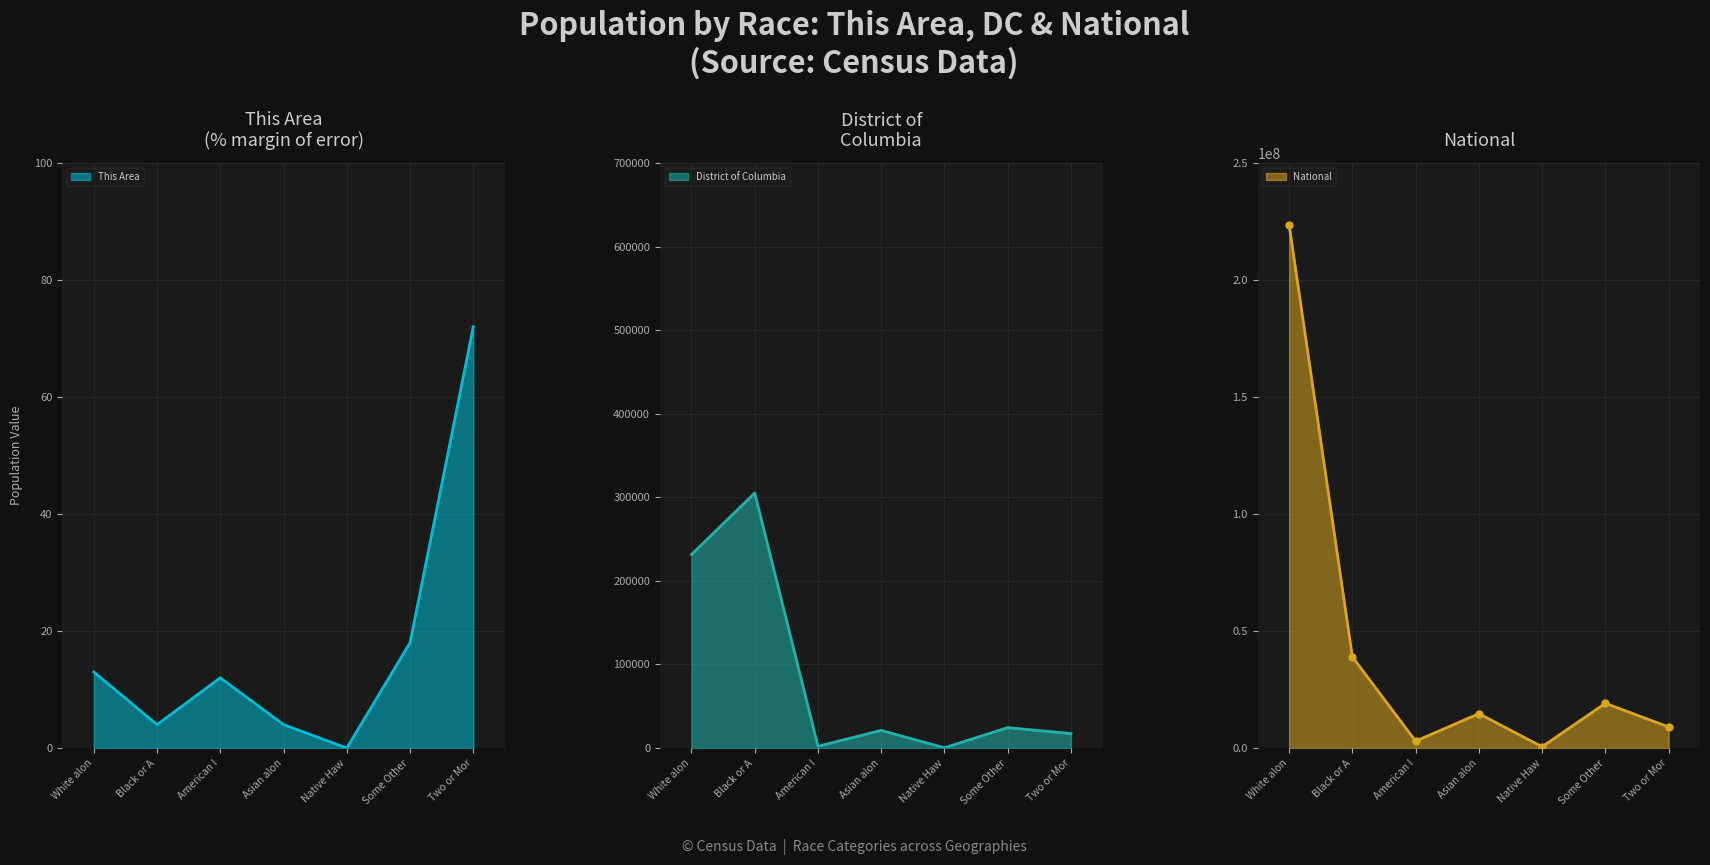

How many values in the District of Columbia line series are below 21056?

3